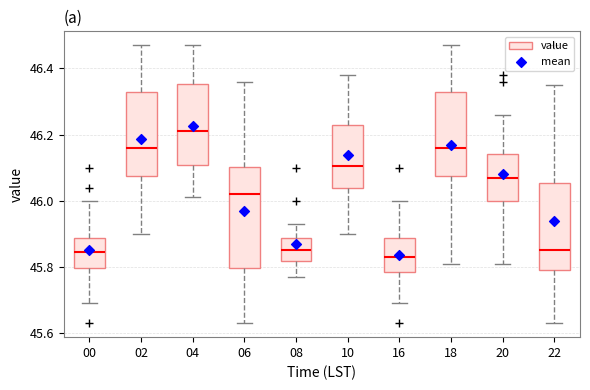

Reading left to right, transcribe this box plot: for each box, give where its median line is, the range the box spans, and where its two whiskers end, as read against the y-axis. The values are not printed on the chart, so give them approximately, as read against the axis.

00: median 45.84, box 45.80 to 45.88, whiskers 45.70 to 46.00
02: median 46.16, box 46.08 to 46.32, whiskers 45.90 to 46.48
04: median 46.22, box 46.10 to 46.36, whiskers 46.02 to 46.48
06: median 46.02, box 45.80 to 46.10, whiskers 45.64 to 46.36
08: median 45.86, box 45.82 to 45.88, whiskers 45.78 to 45.94
10: median 46.10, box 46.04 to 46.24, whiskers 45.90 to 46.38
16: median 45.84, box 45.78 to 45.88, whiskers 45.70 to 46.00
18: median 46.16, box 46.08 to 46.32, whiskers 45.82 to 46.48
20: median 46.08, box 46.00 to 46.14, whiskers 45.82 to 46.26
22: median 45.86, box 45.80 to 46.06, whiskers 45.64 to 46.36